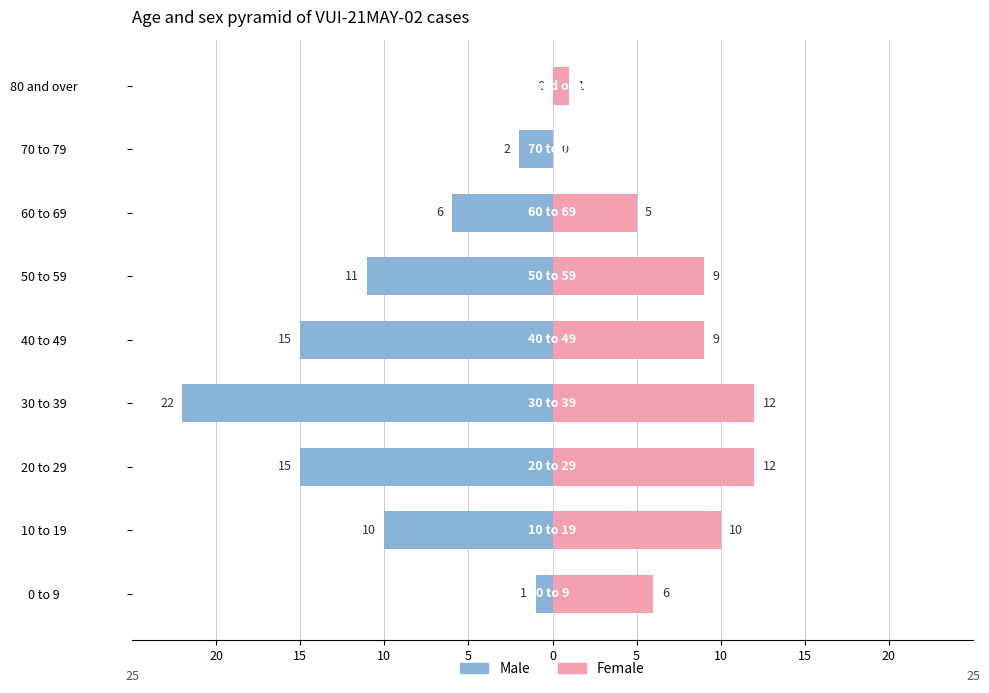

What is the value of the Male bar at the 4th from the left?

-22